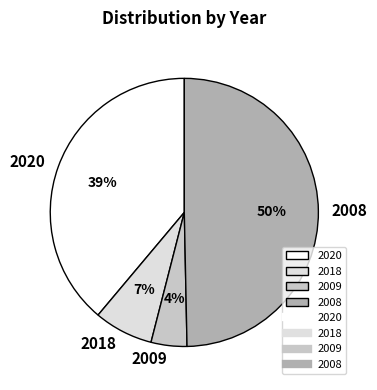

To the nearest percent, what is the combined percentage of 2008 and 2018?

57%